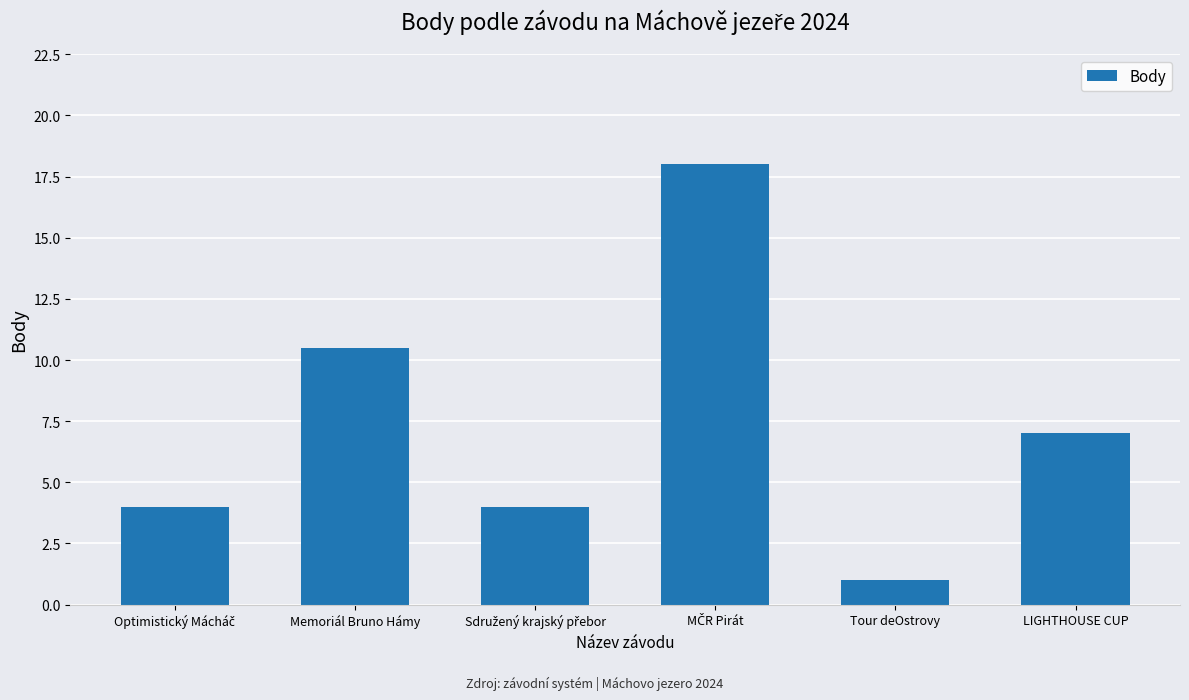

What is the difference between the maximum and second lowest values?

14.0